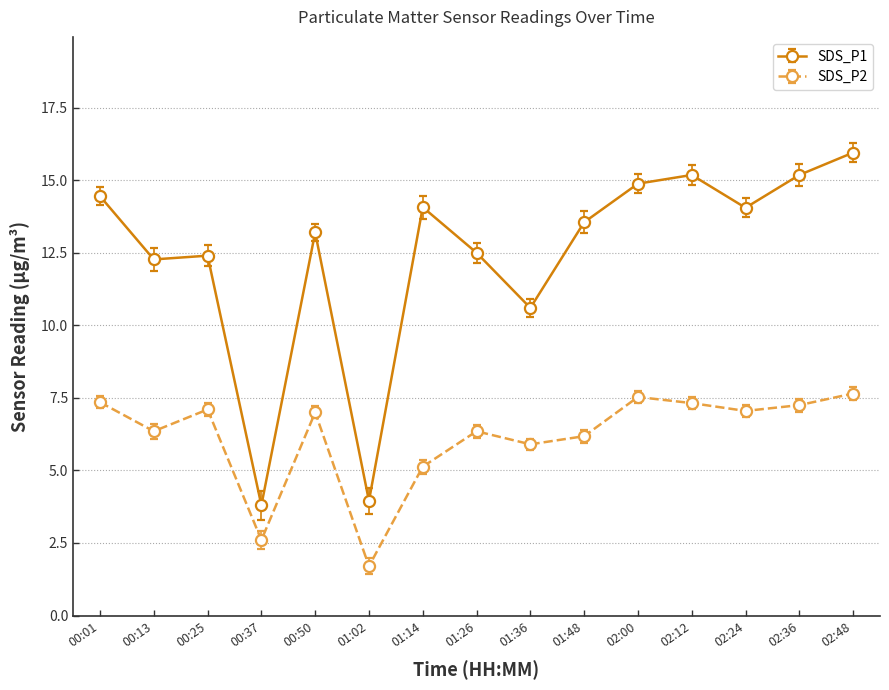

True or false: SDS_P1 and SDS_P2 cross at least once.

False